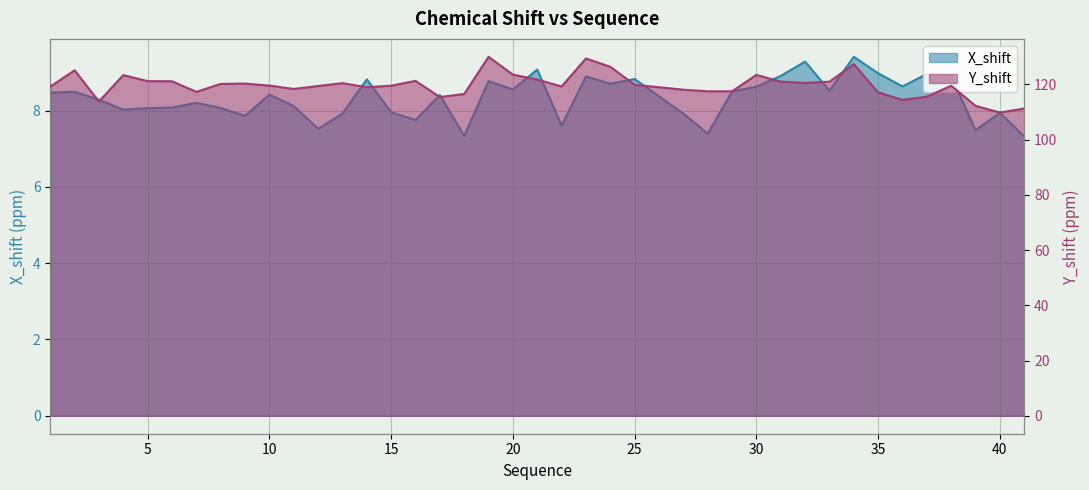

What is the smallest value displayed?

7.3